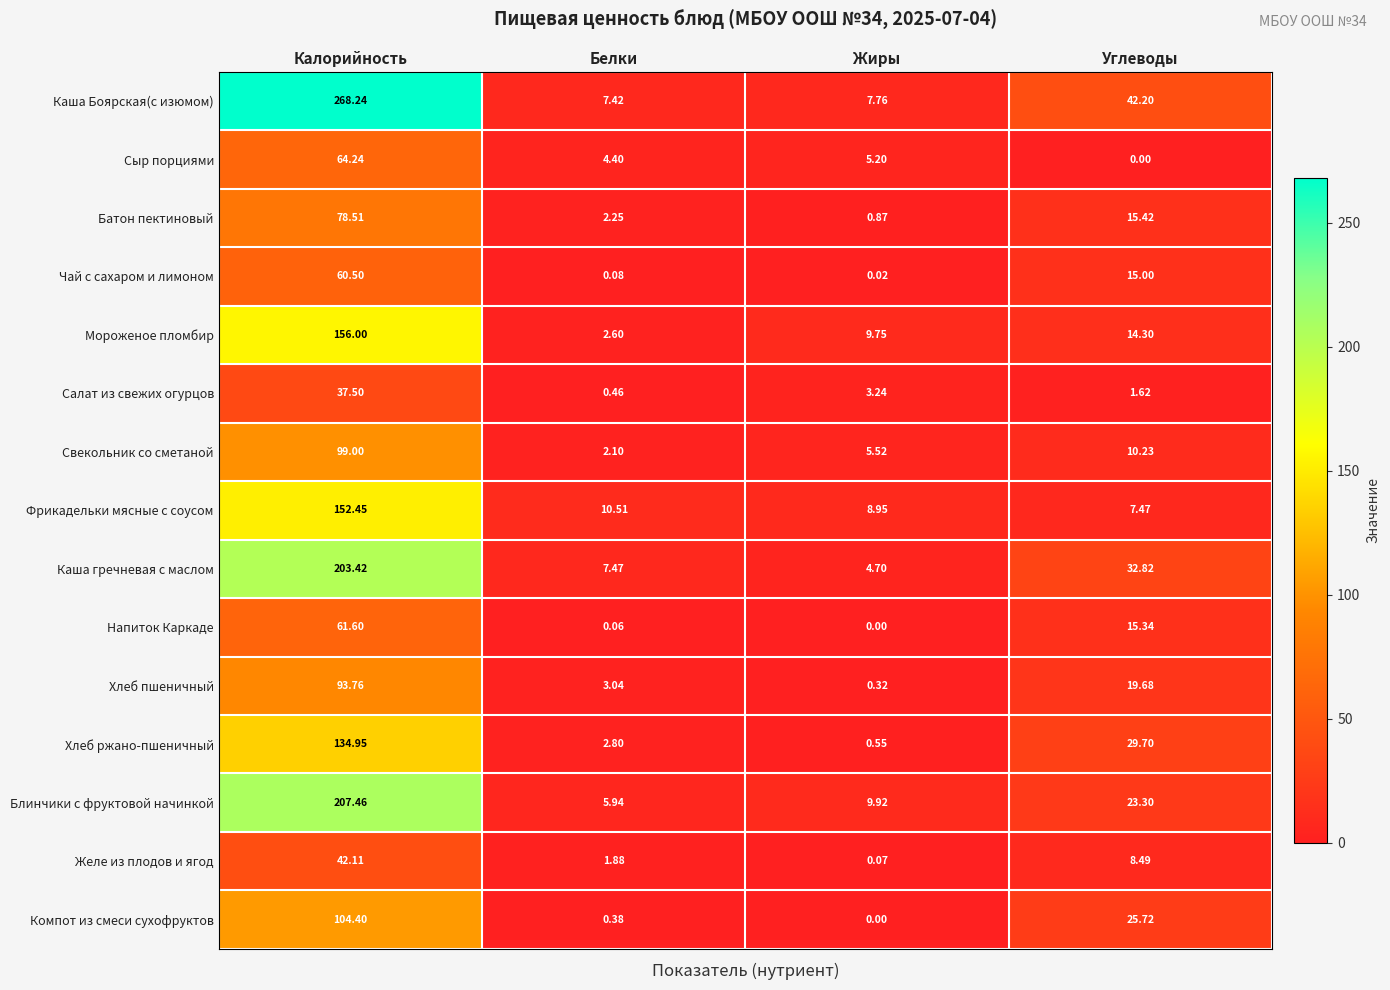

At how many categories does at least one series exceed 200?

1